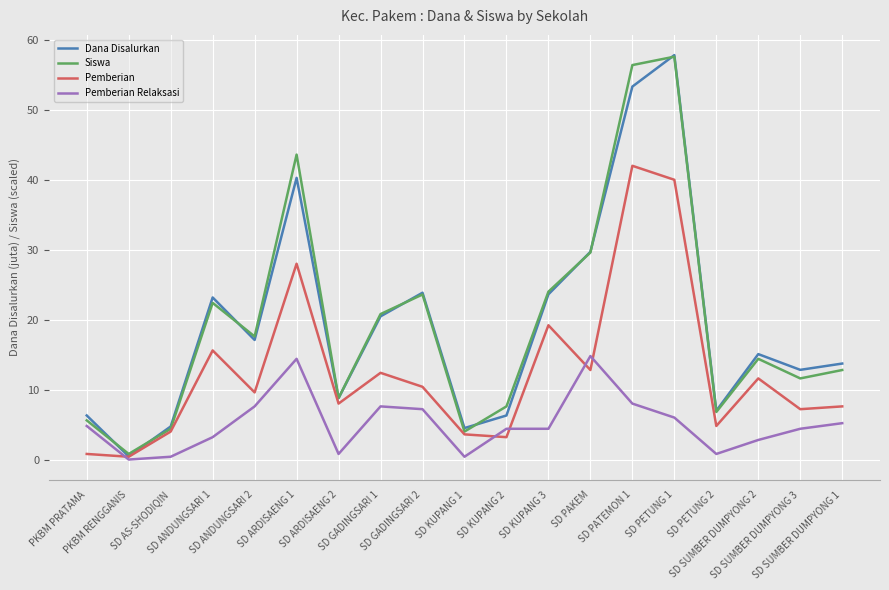

What is the average value of the Dana Disalurkan series?

19.4